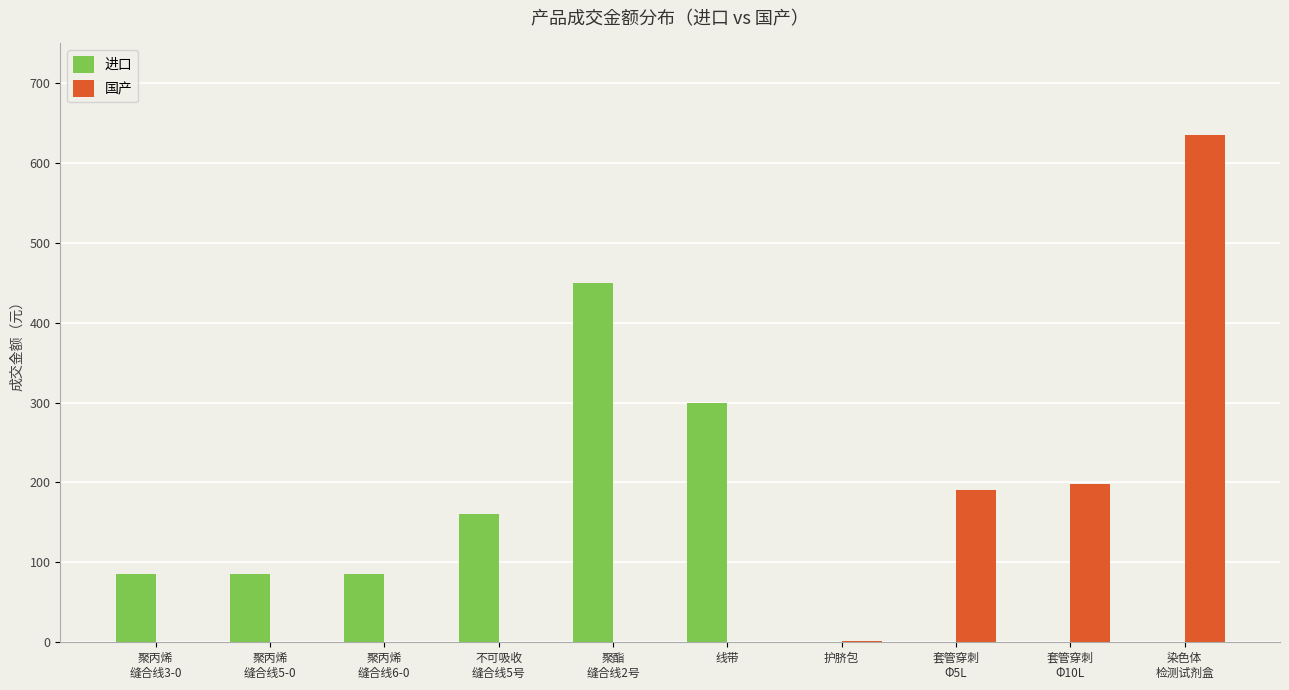

Which series changed the most between 聚丙烯
缝合线5-0 and 套管穿刺
Φ5L?

国产